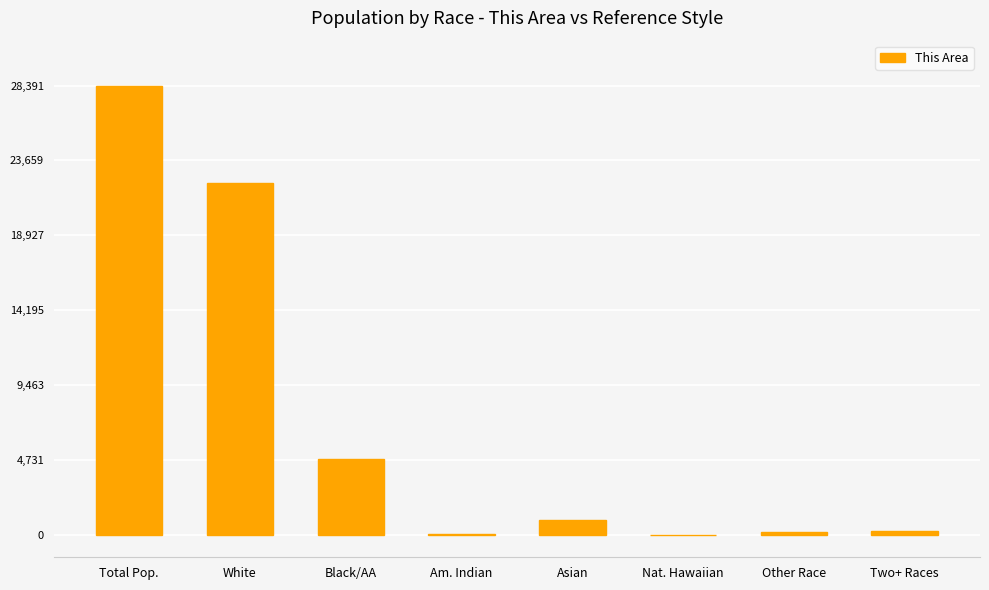

What value does the data have at Total Pop.?

28391